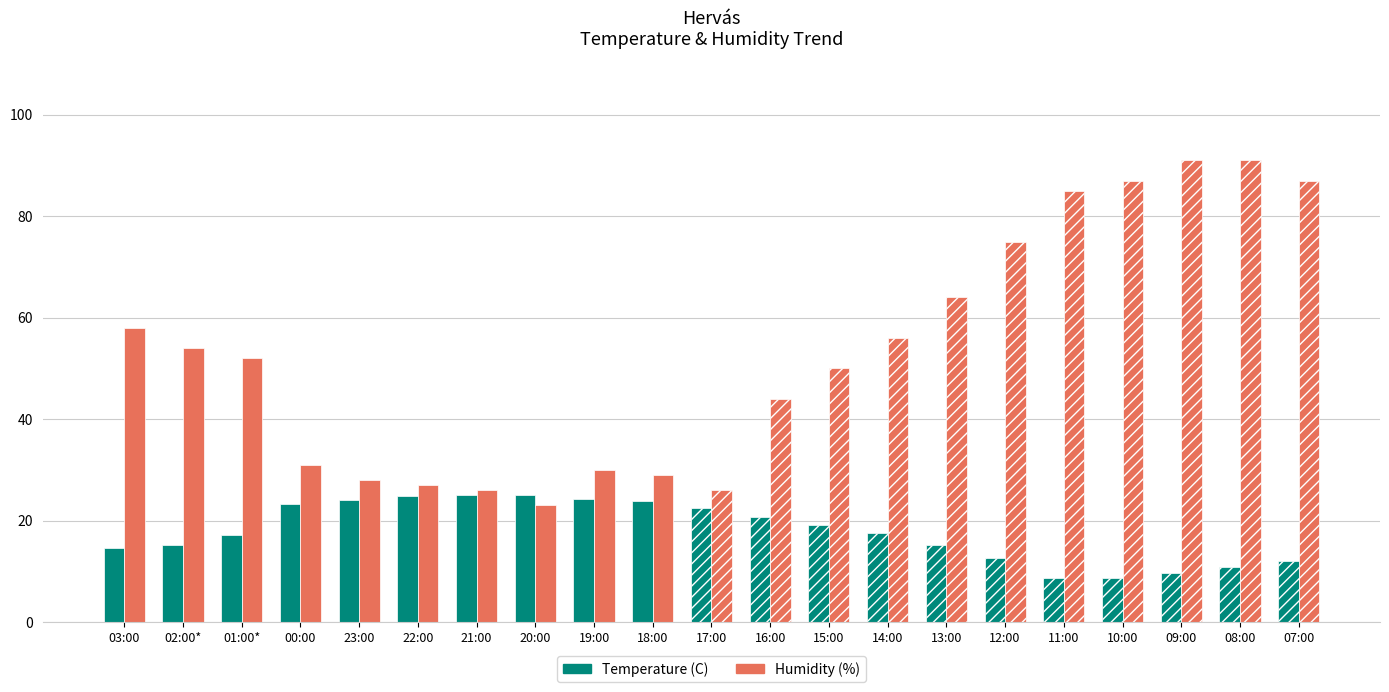

Rank the series at 16:00 from lowest to highest value.

Temperature (C), Humidity (%)